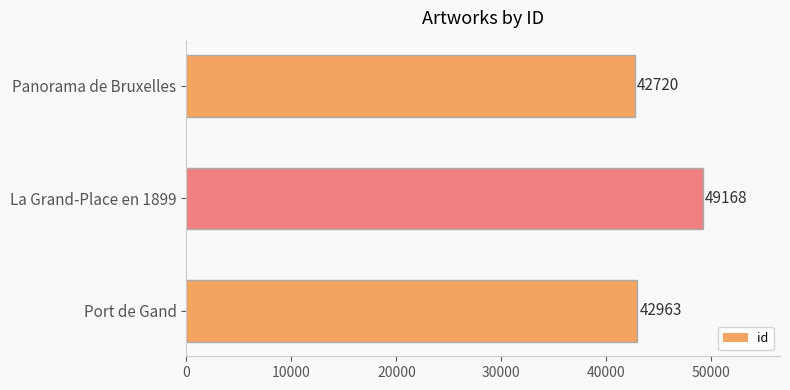

List the labels in order of value, largest first.

La Grand-Place en 1899, Port de Gand, Panorama de Bruxelles